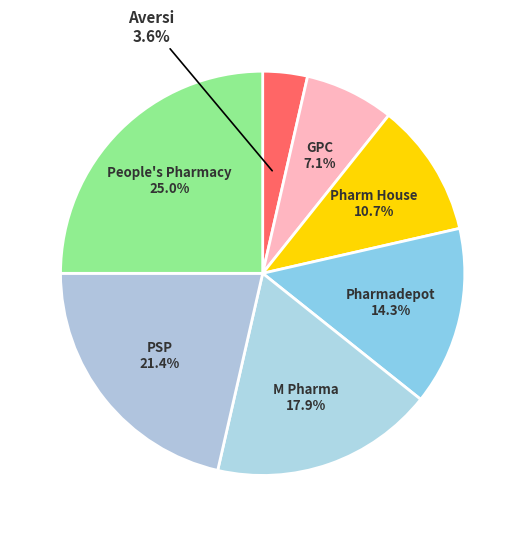

Count the number of slices in the pie.

7